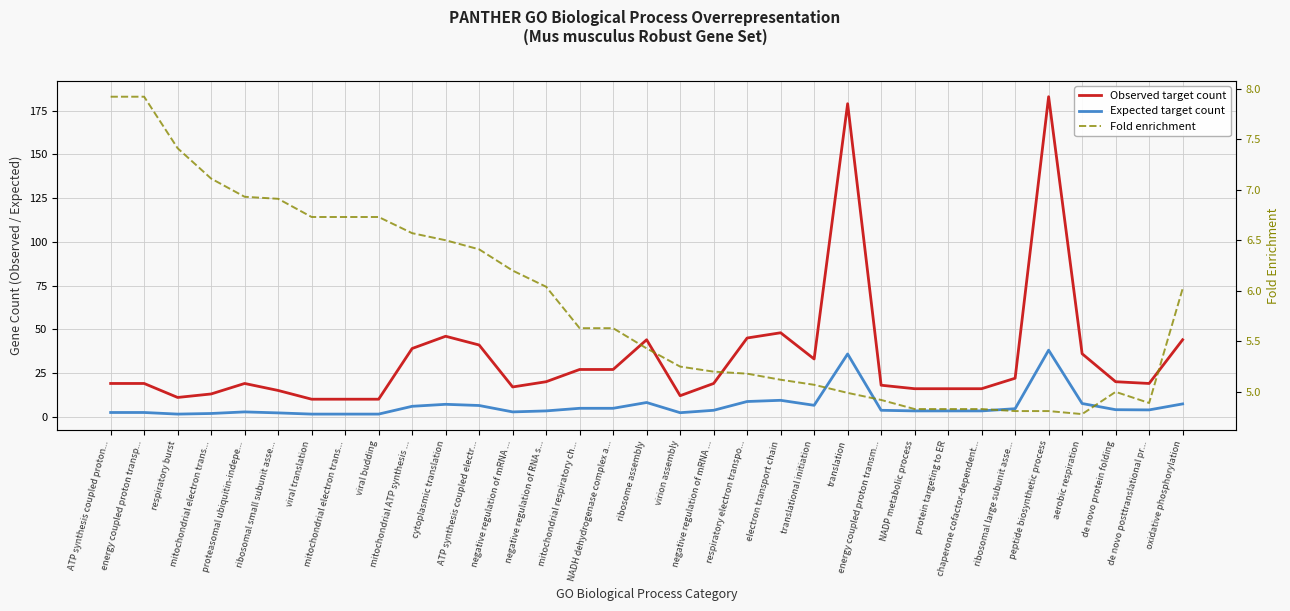

What are all the series names shown in the legend?

Observed target count, Expected target count, Fold enrichment